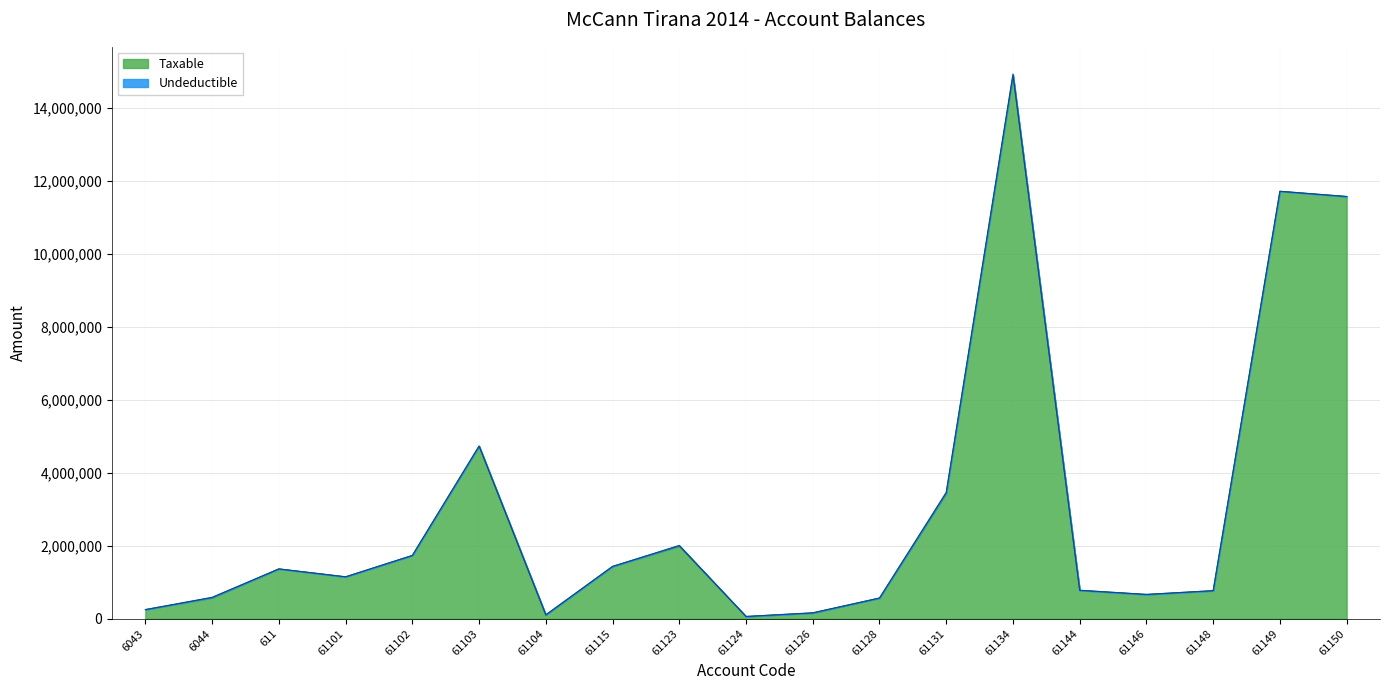

Rank the categories by value from lowest to highest.

61124, 61104, 61126, 6043, 61128, 6044, 61146, 61148, 61144, 61101, 611, 61115, 61102, 61123, 61131, 61103, 61150, 61149, 61134